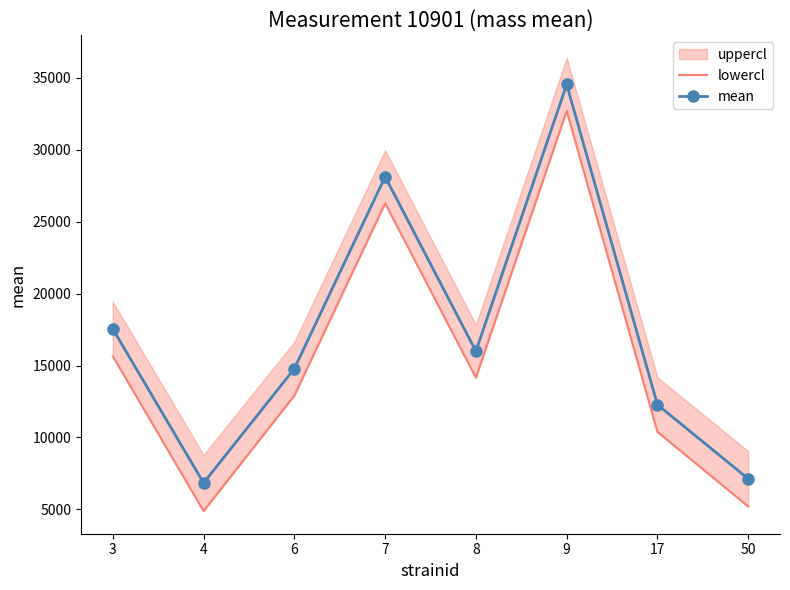

True or false: lowercl has more than 2 points higher than both neighbors.

False